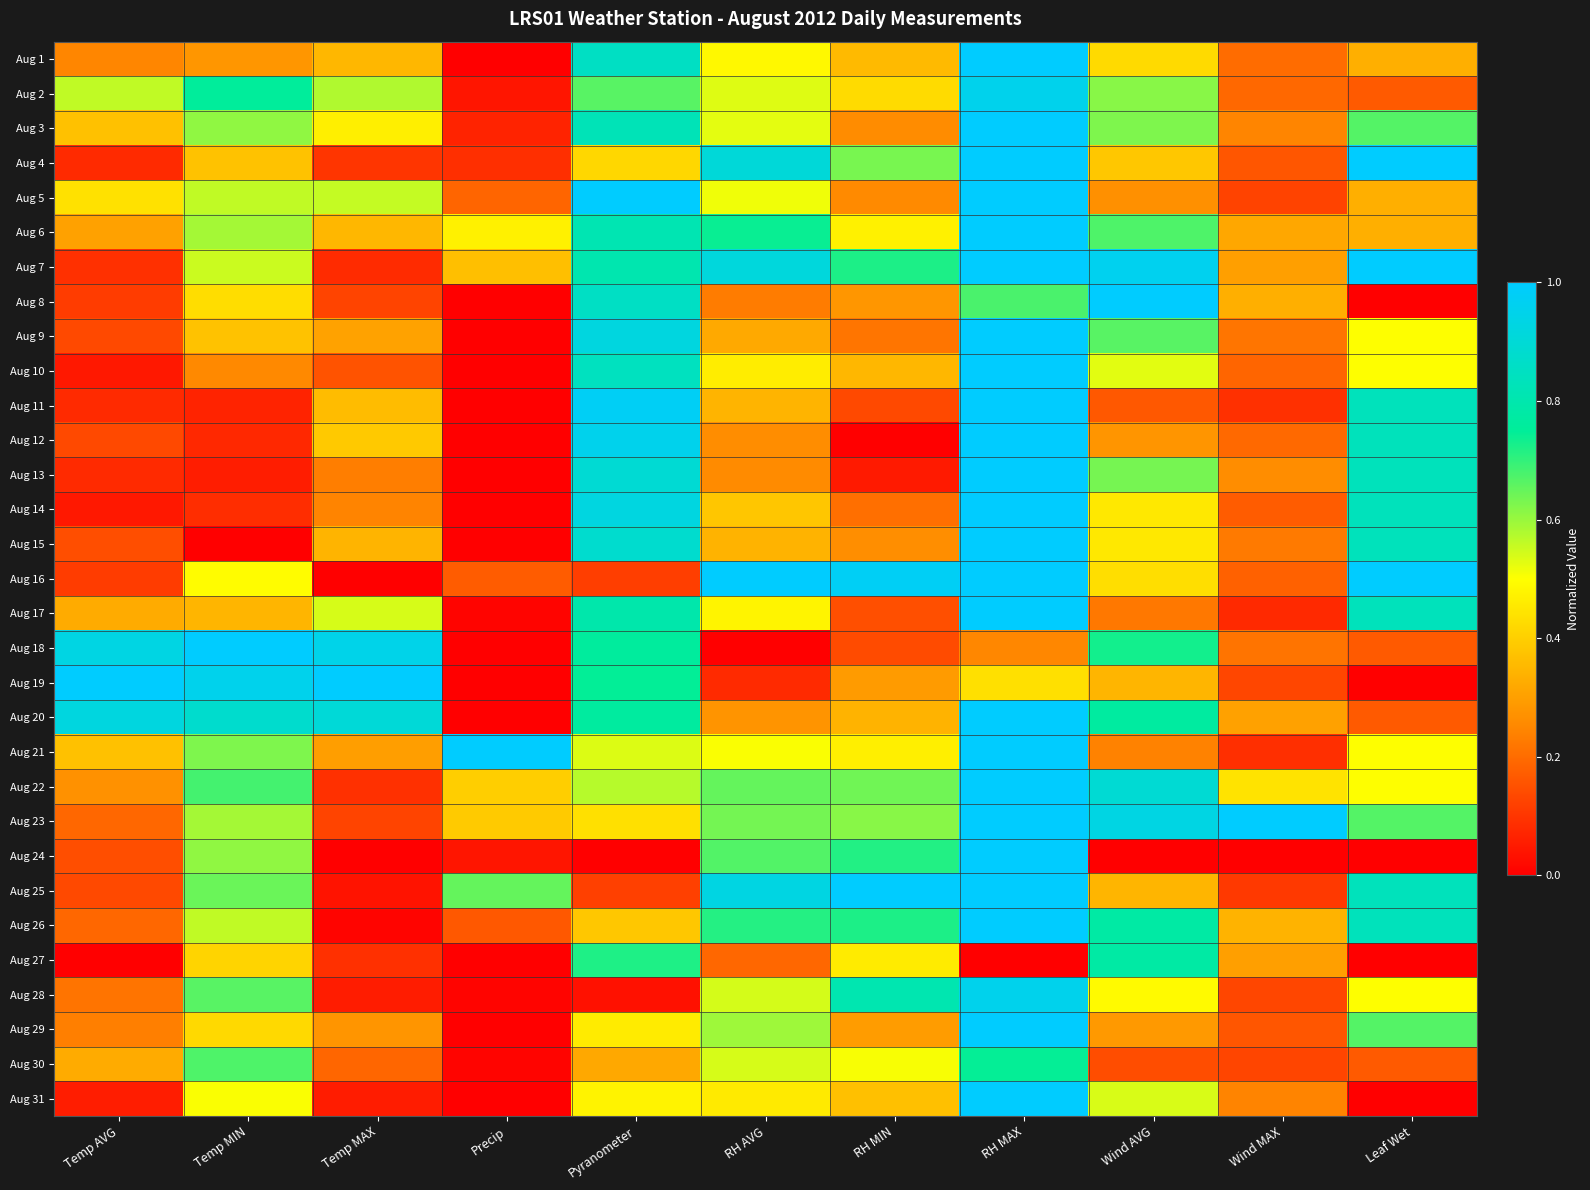

What is the total value across all series at Temp AVG?

8.3